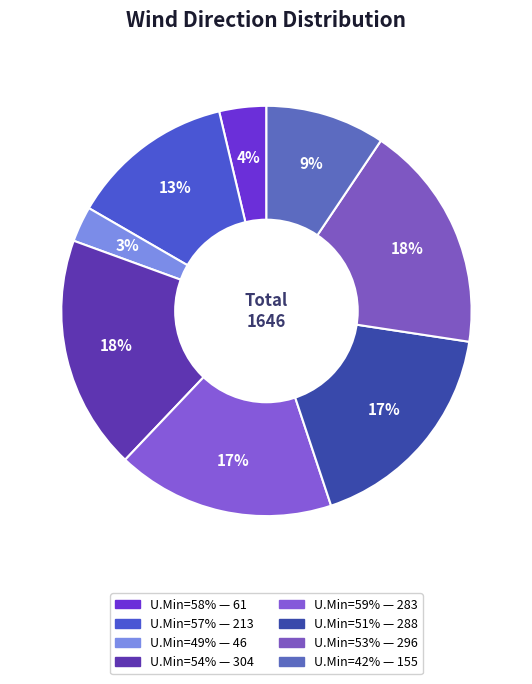

How many slices are in this pie chart?

8